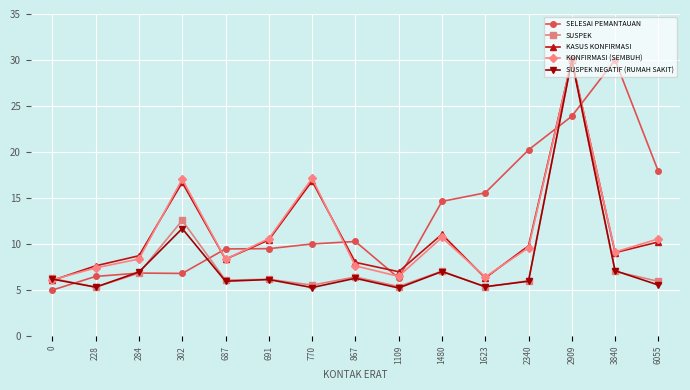

True or false: KASUS KONFIRMASI and SELESAI PEMANTAUAN intersect in this chart.

True